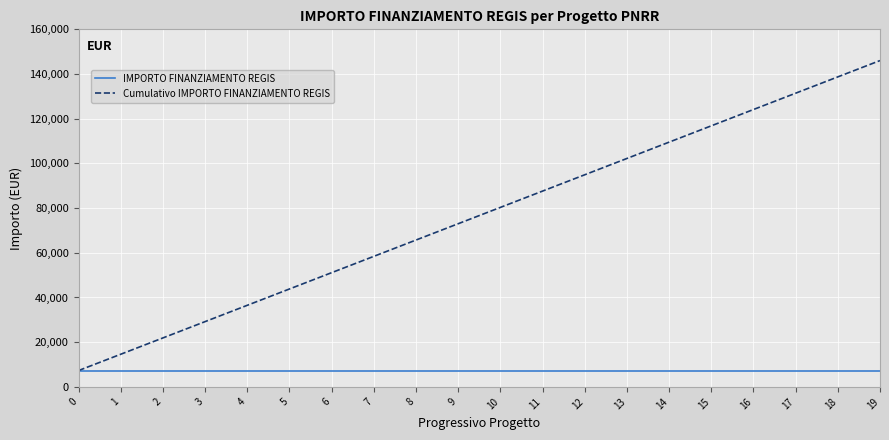

What is the smallest value displayed?

7301